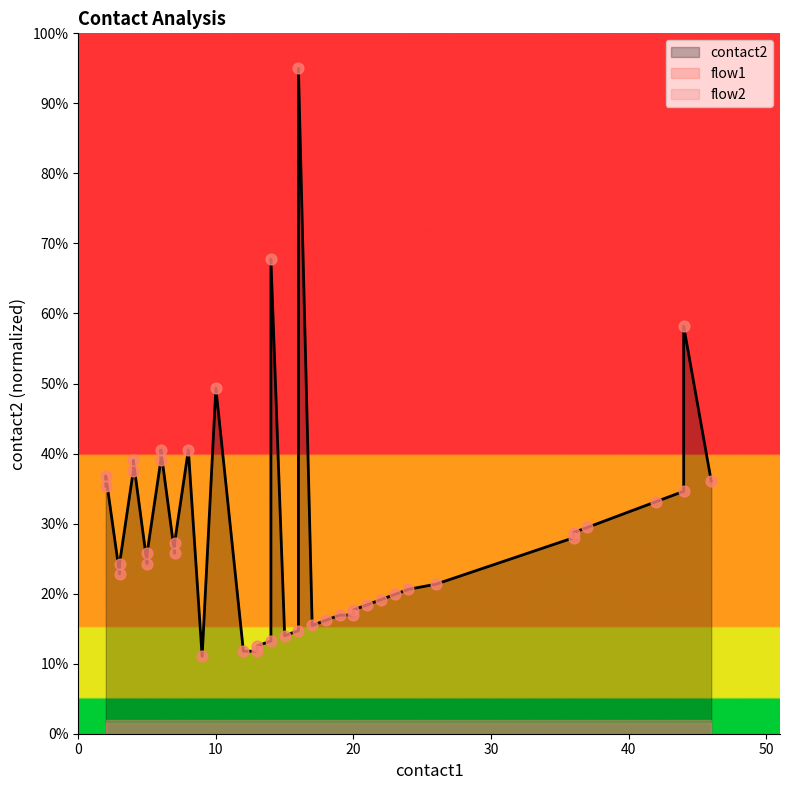

Approximately how many times larger is the value at 29 compared to 26?

1.1